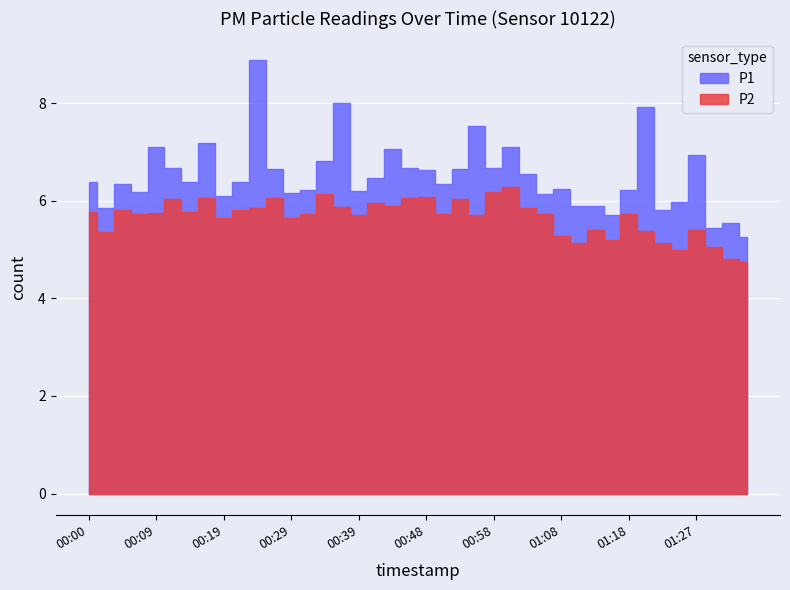

Where is the first local minimum for P1?

00:02